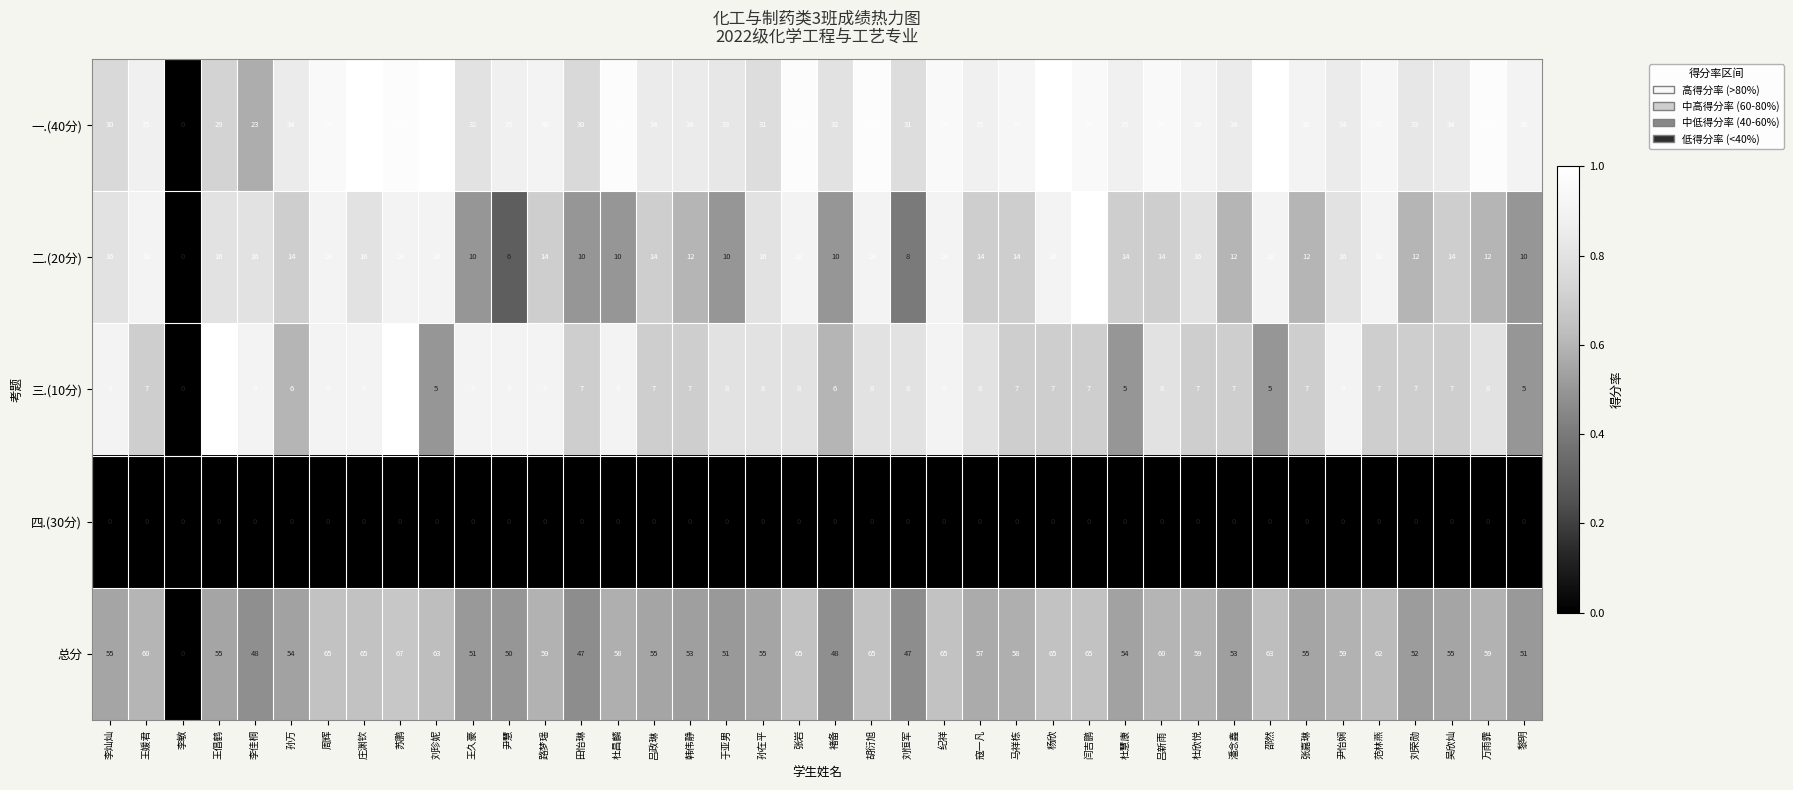

What is the sum of the 二.(20分) values at 杜慧康 and 杨欣?

32